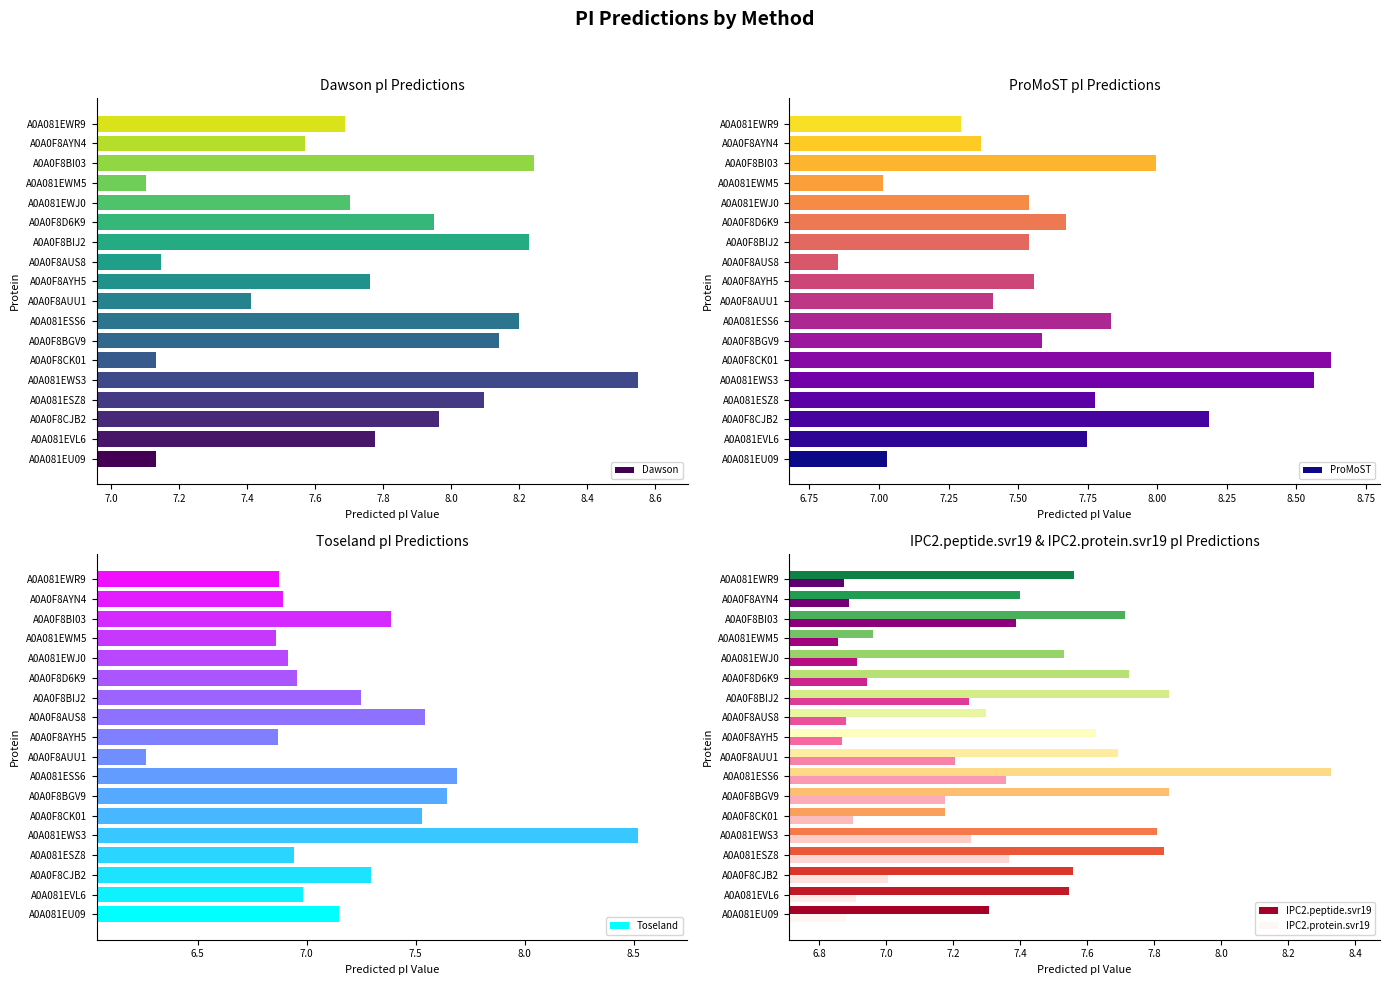

The value of IPC2.protein.svr19 at A0A0F8AUU1 is 10.4. True or false?

False